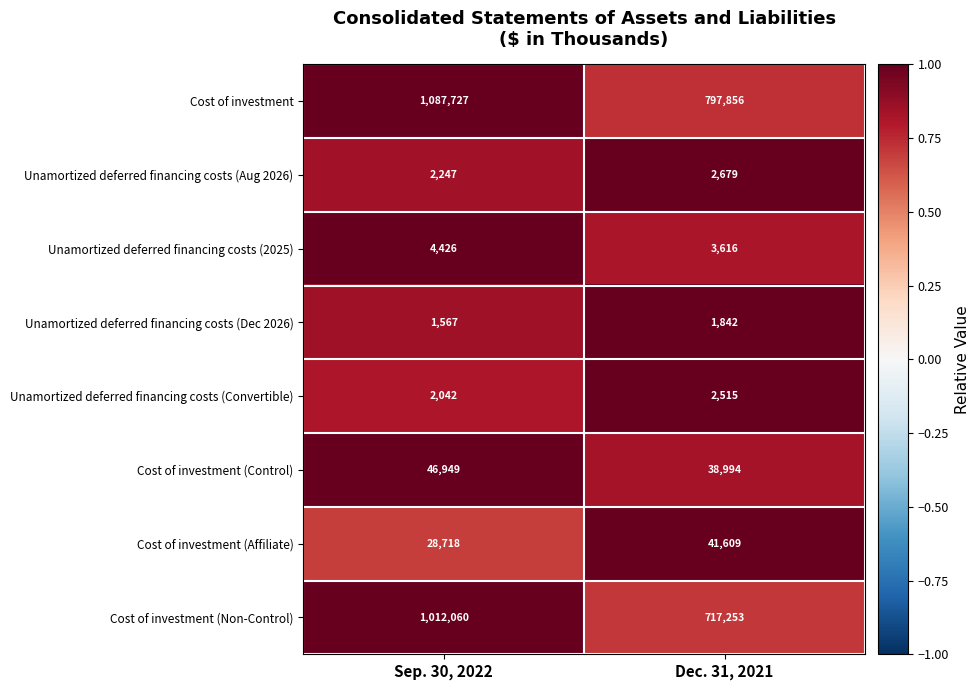

At which category is the sum across all series the highest?

Sep. 30, 2022